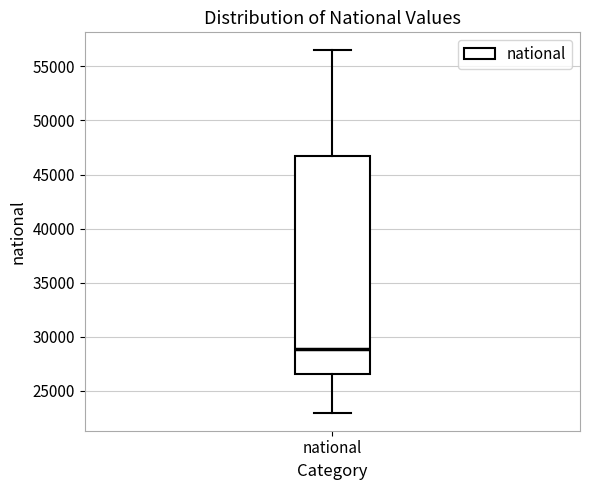

Transcribe this box plot: give where the median line is, the range the box spans, and where the two whiskers end, as read against the y-axis. The values are not printed on the chart, so give them approximately, as read against the axis.

median 29000, box 26500 to 46500, whiskers 23000 to 56500